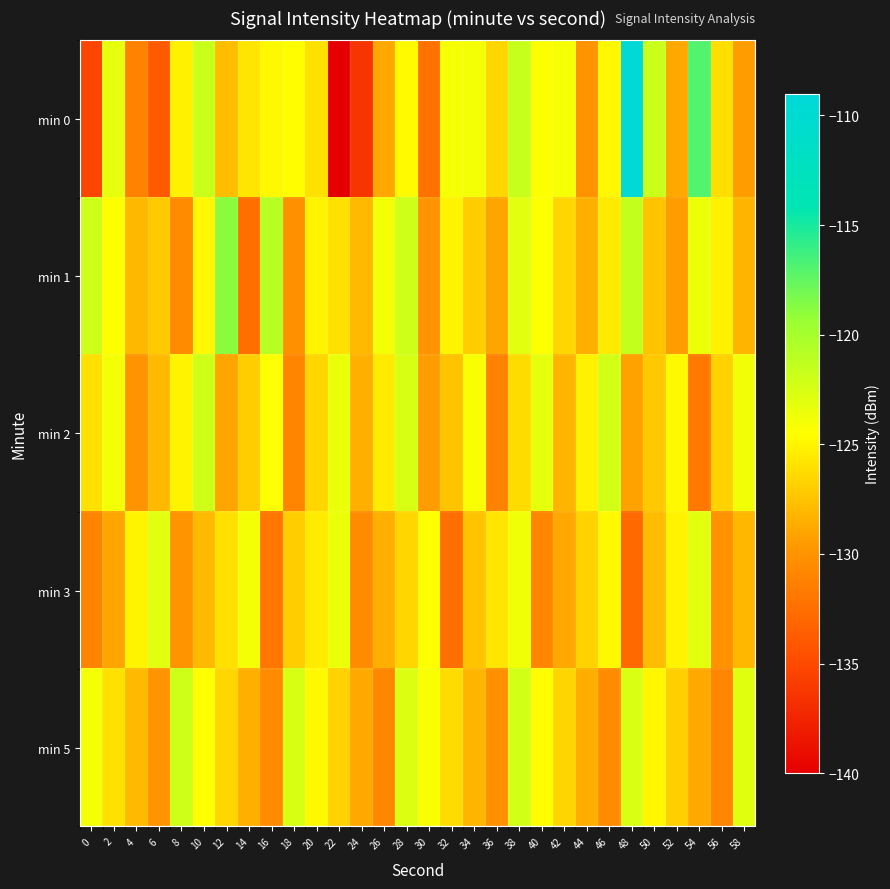

Which series has the largest range (max minus min)?

min 0